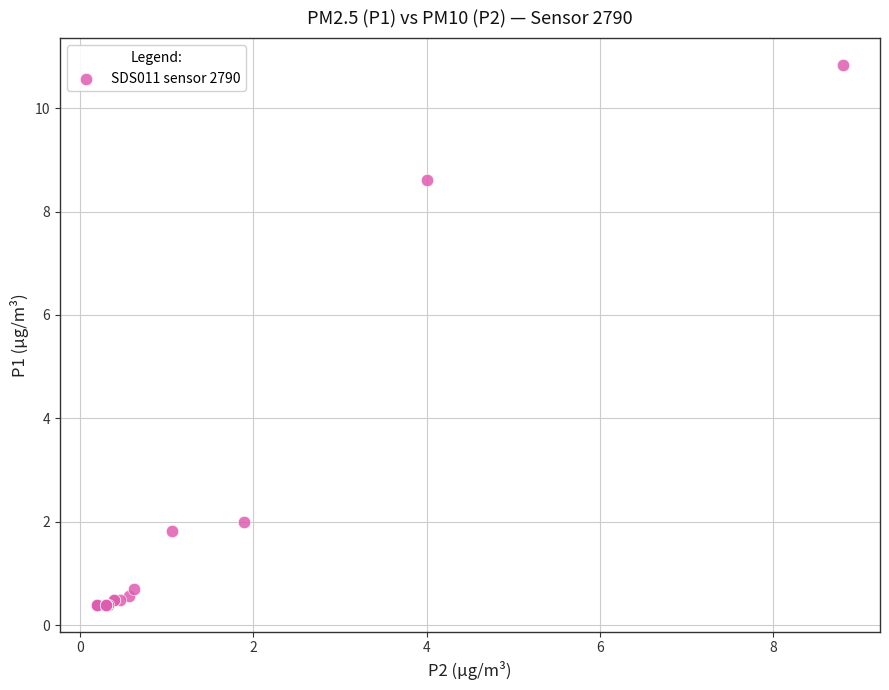

What Y value in the scatter plot is closest to 5?

2.0